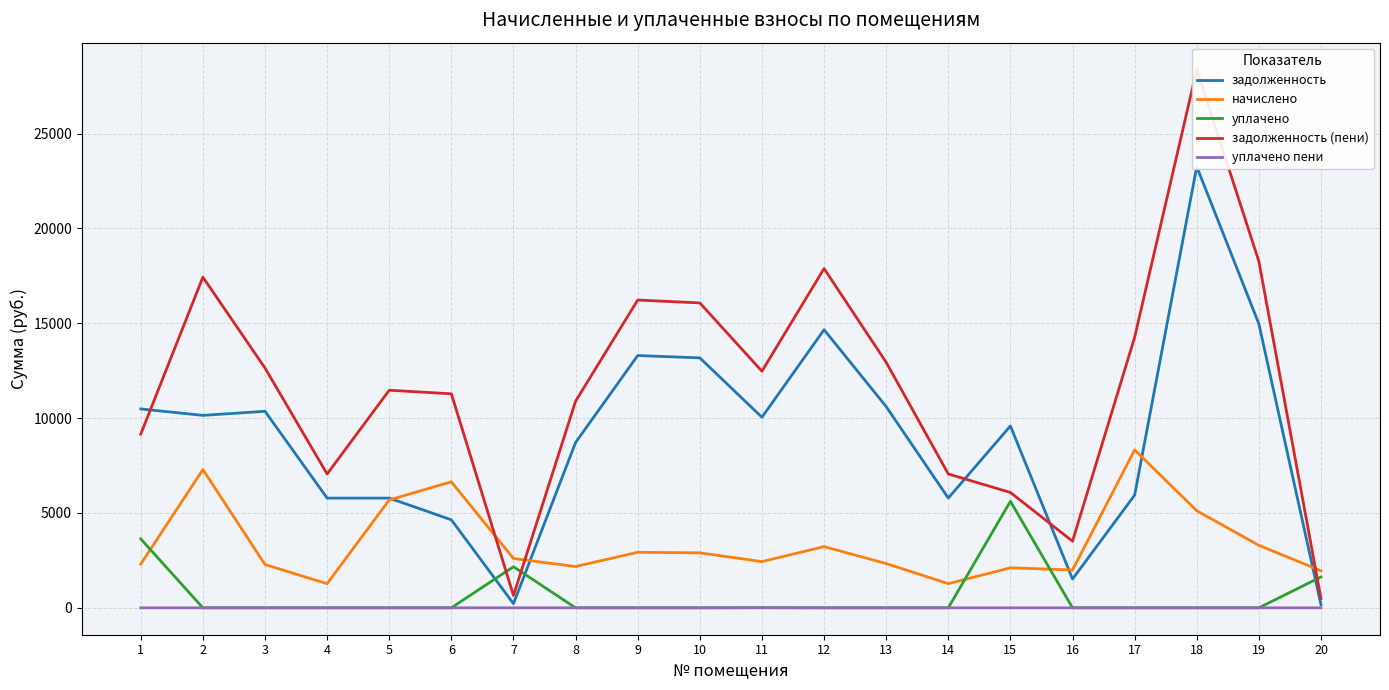

At which label does начислено reach its peak?

17